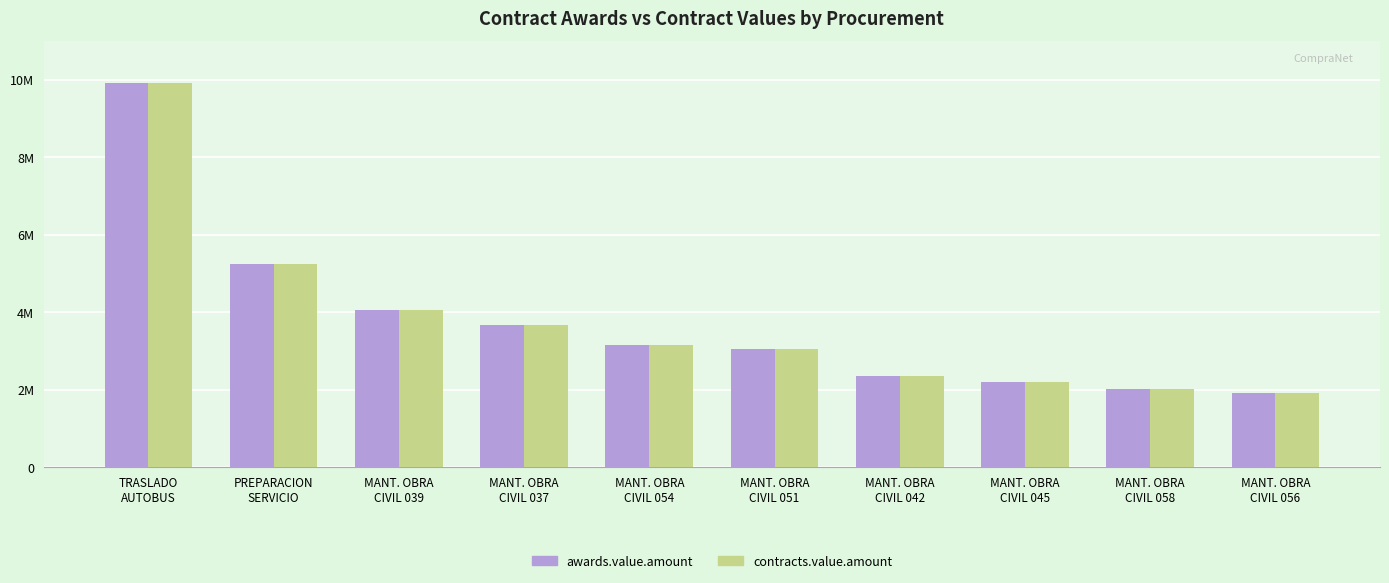

Does the chart contain any negative values?

No